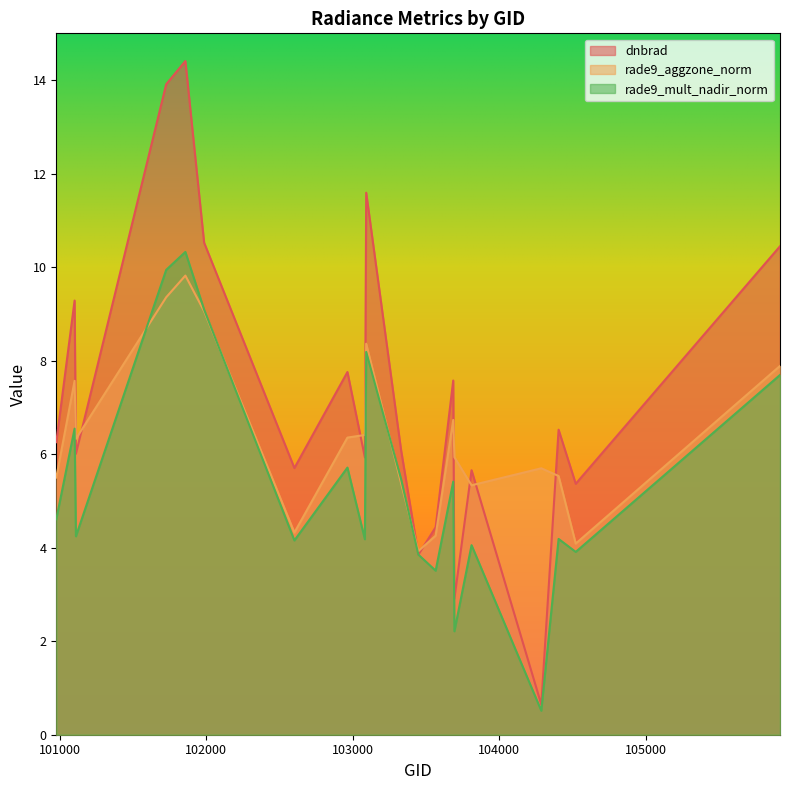

Does the chart display data point markers on the line(s)?

No